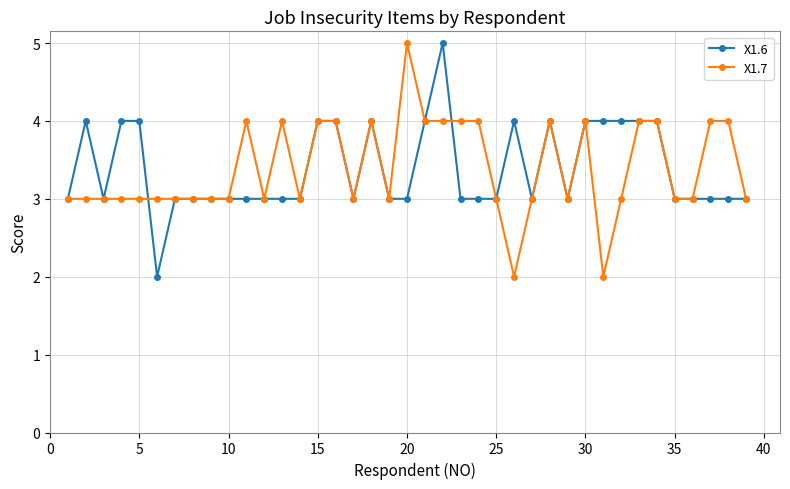

Does the chart display data point markers on the line(s)?

Yes